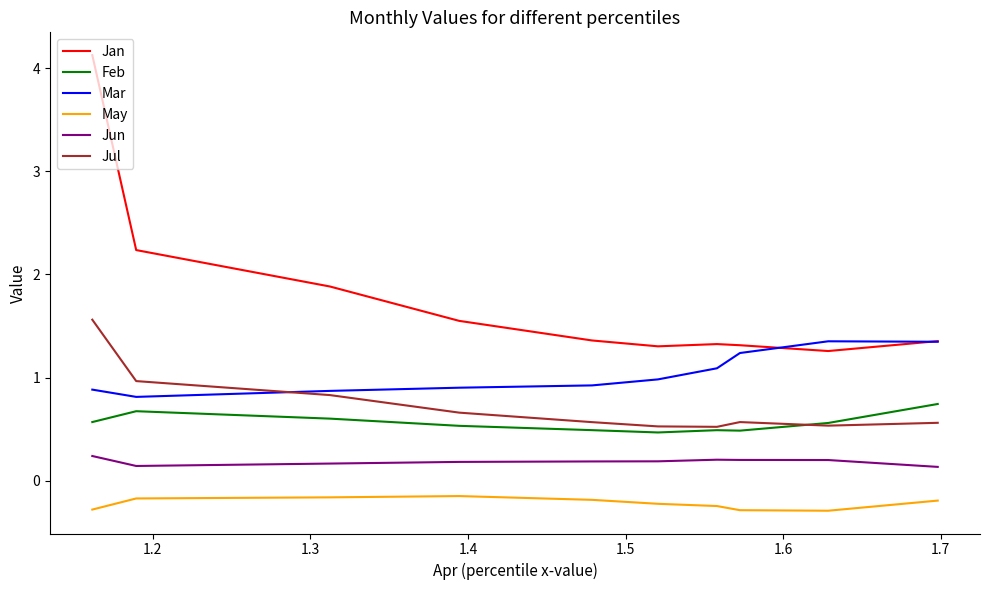

True or false: Jan and Feb cross at least once.

False